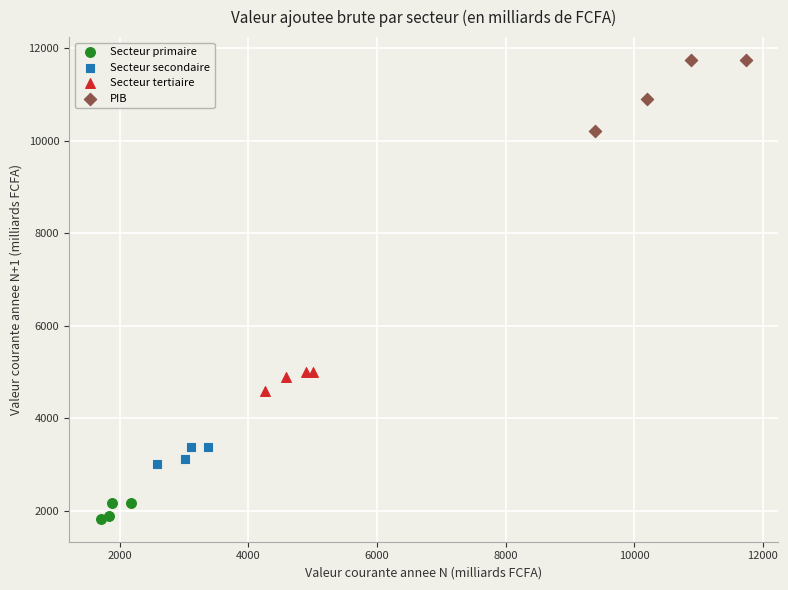

Which series contains the highest Y value?

PIB